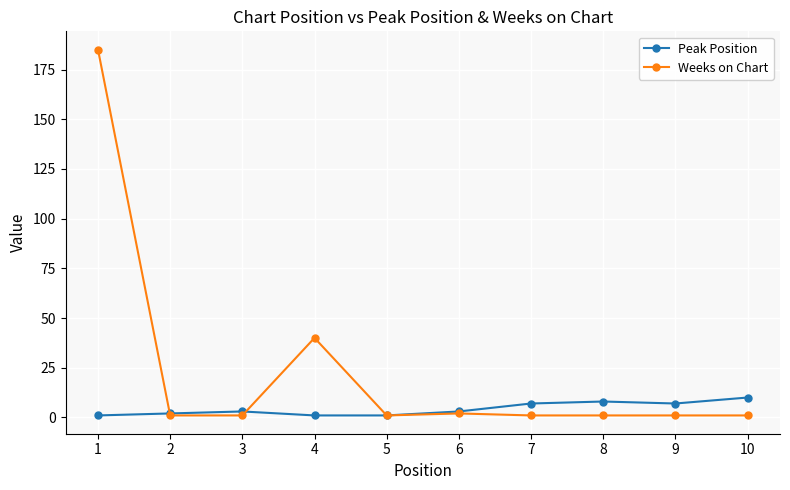

Does the chart display data point markers on the line(s)?

Yes